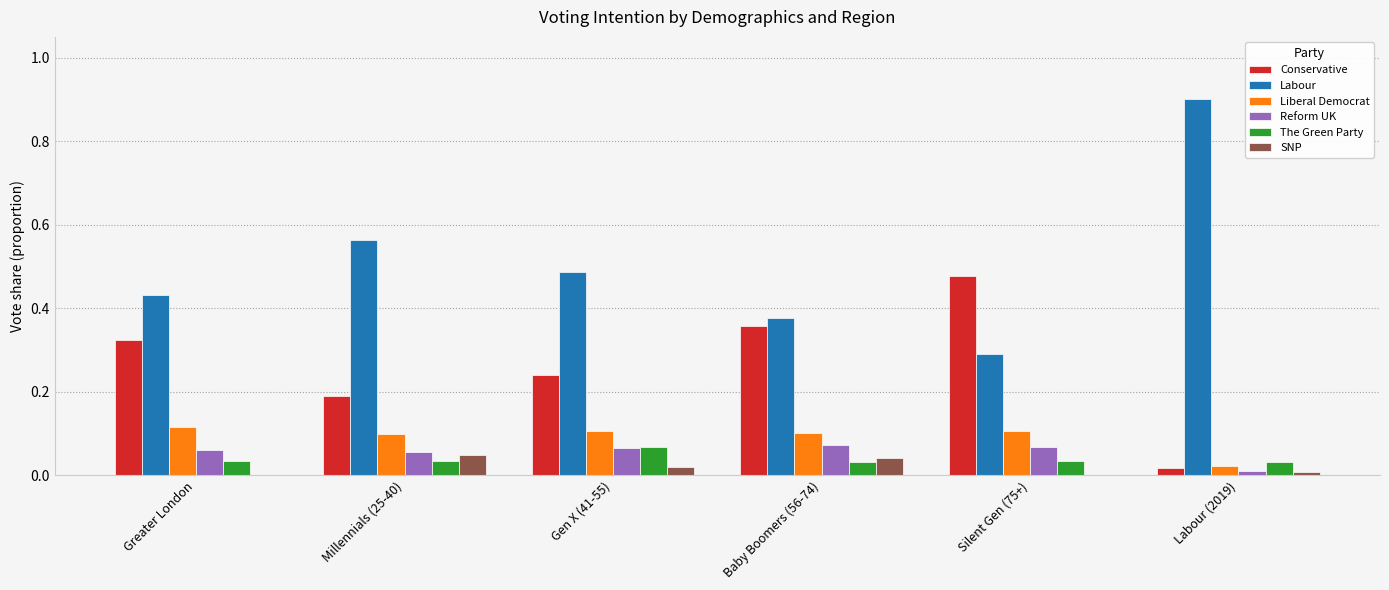

The SNP series shows 0.0 at Baby Boomers (56-74). True or false?

True